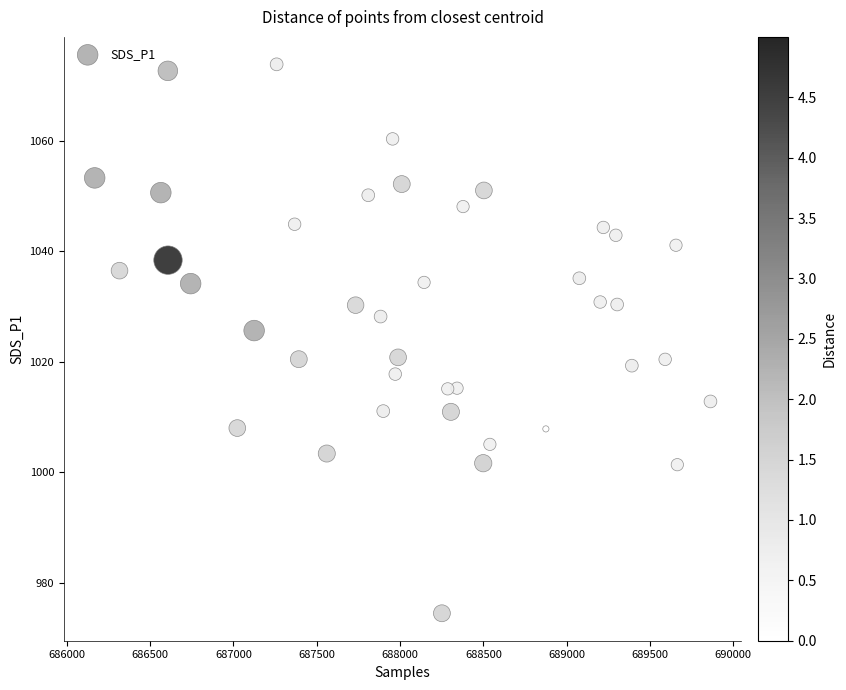

What Y value in the scatter plot is closest to 1024?

1025.7